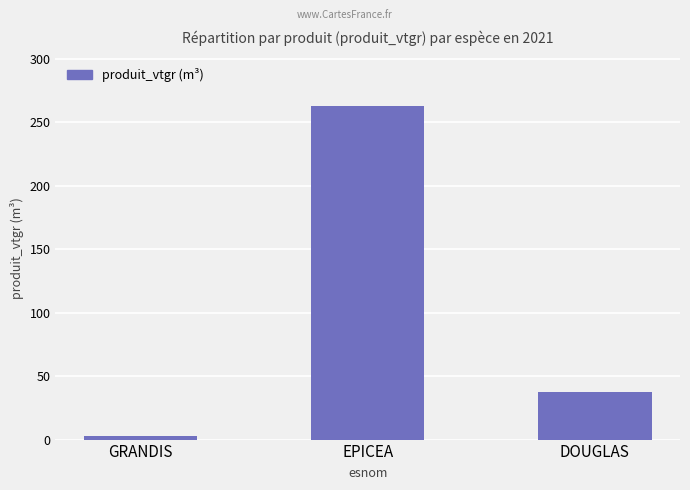

The value at GRANDIS is 2.8. True or false?

True